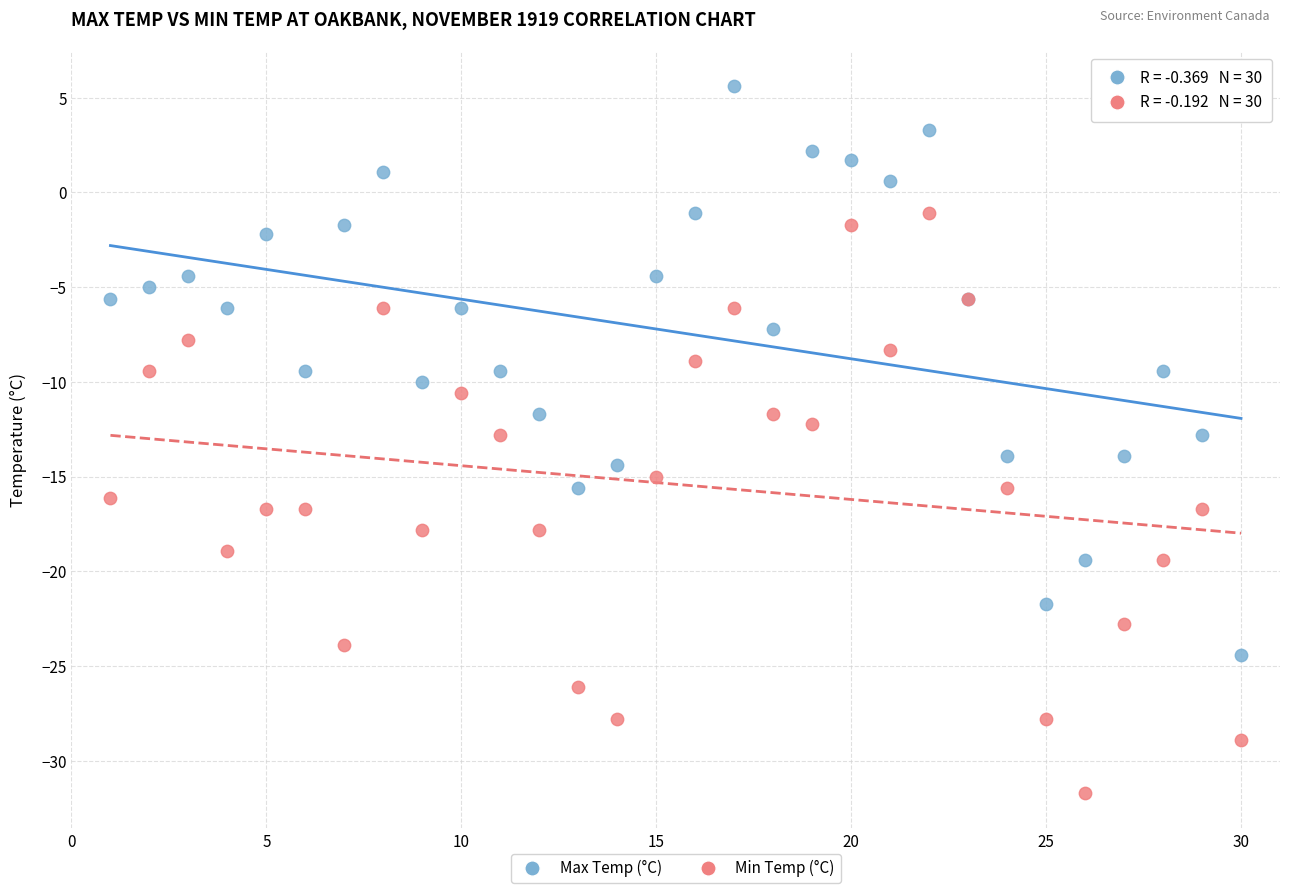

Which series reaches the maximum Y coordinate?

Max Temp (°C)